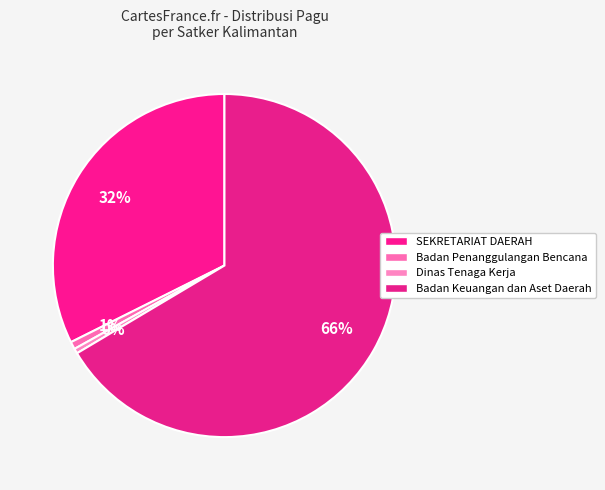

How many segments does this pie chart have?

4